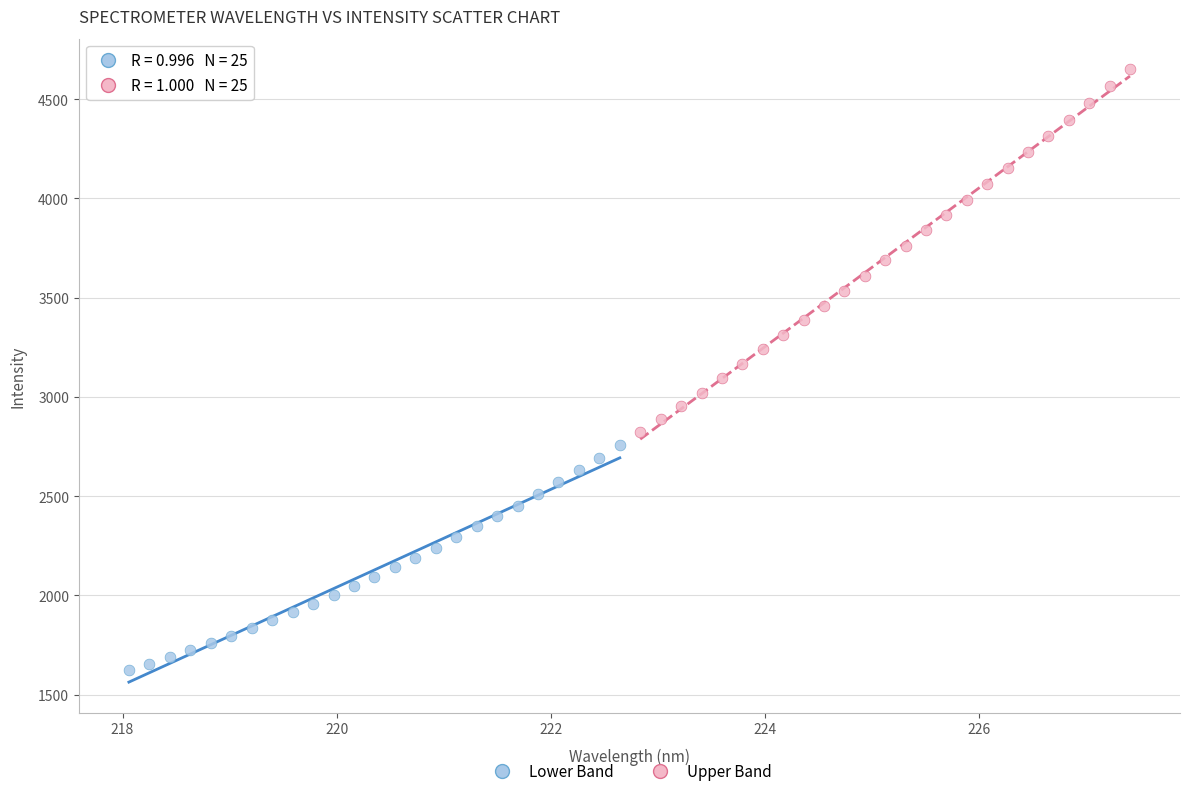

Which series reaches the minimum Y coordinate?

Lower Band